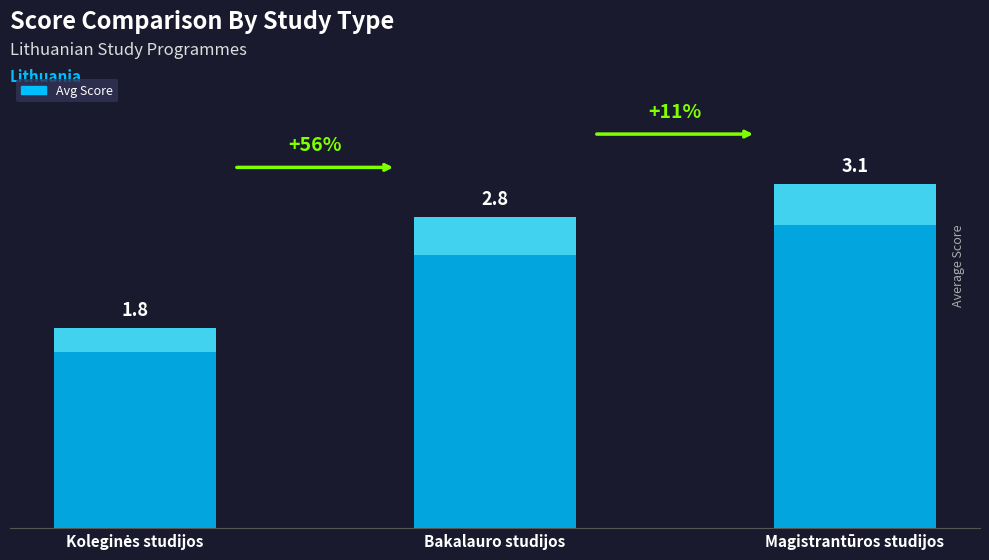

What is the label of the 3rd bar from the left?

Magistrantūros studijos